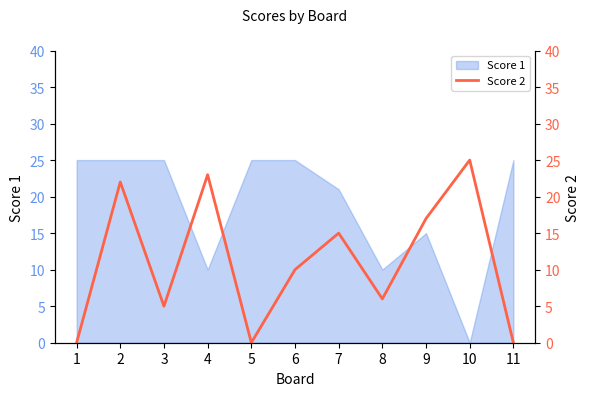

Does the chart have visible grid lines?

No